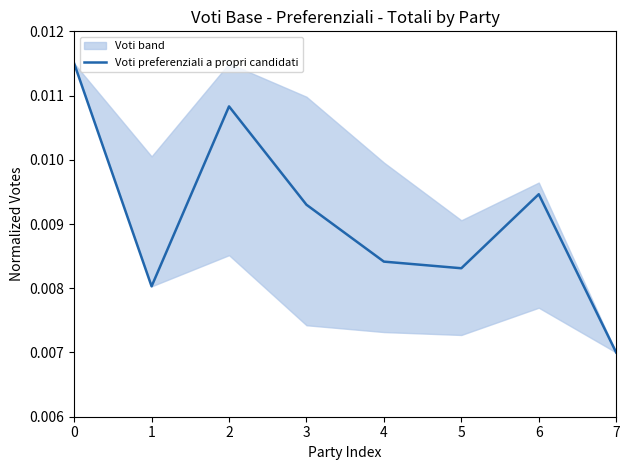

The chart shows a value of 0.0 at 0. True or false?

True